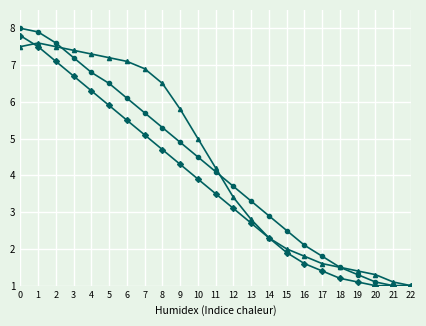

What is the minimum value shown in the chart?

1.0